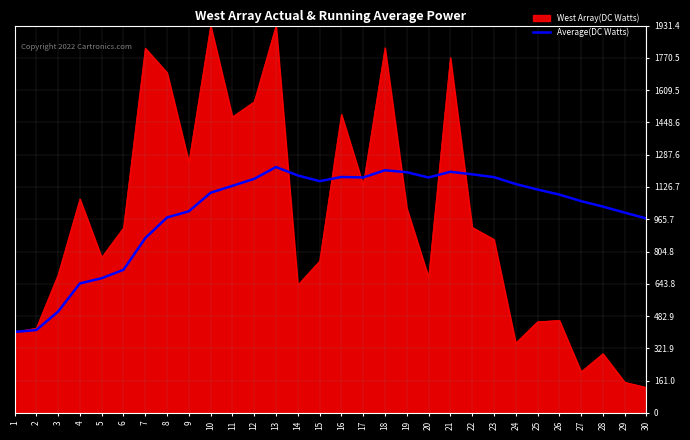

At which category is the sum across all series the highest?

13